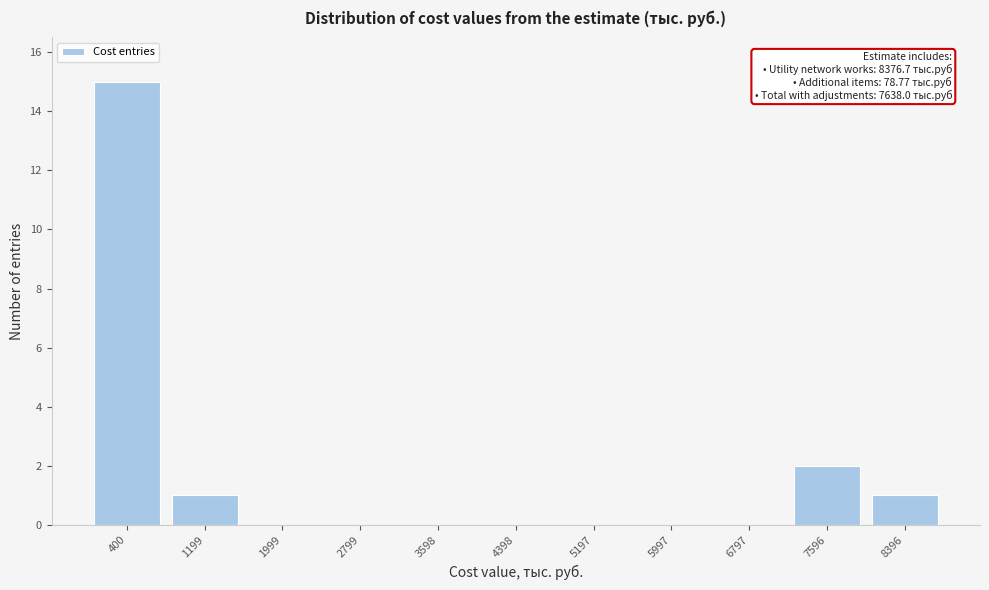

Over which range of the x-axis is the bar tallest?

0 to 800